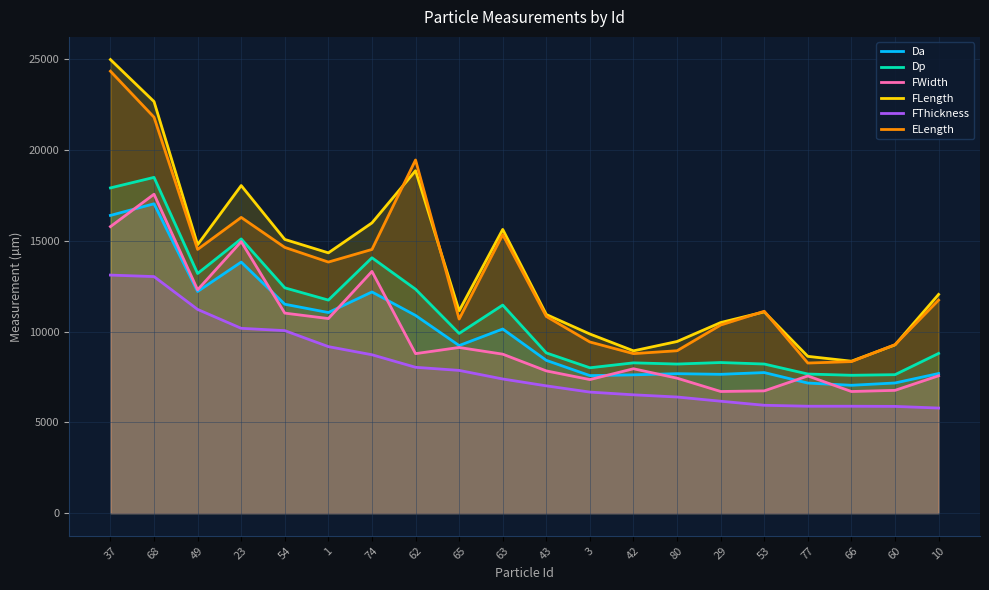

What is the difference between the highest and lowest values at 23?

7859.9